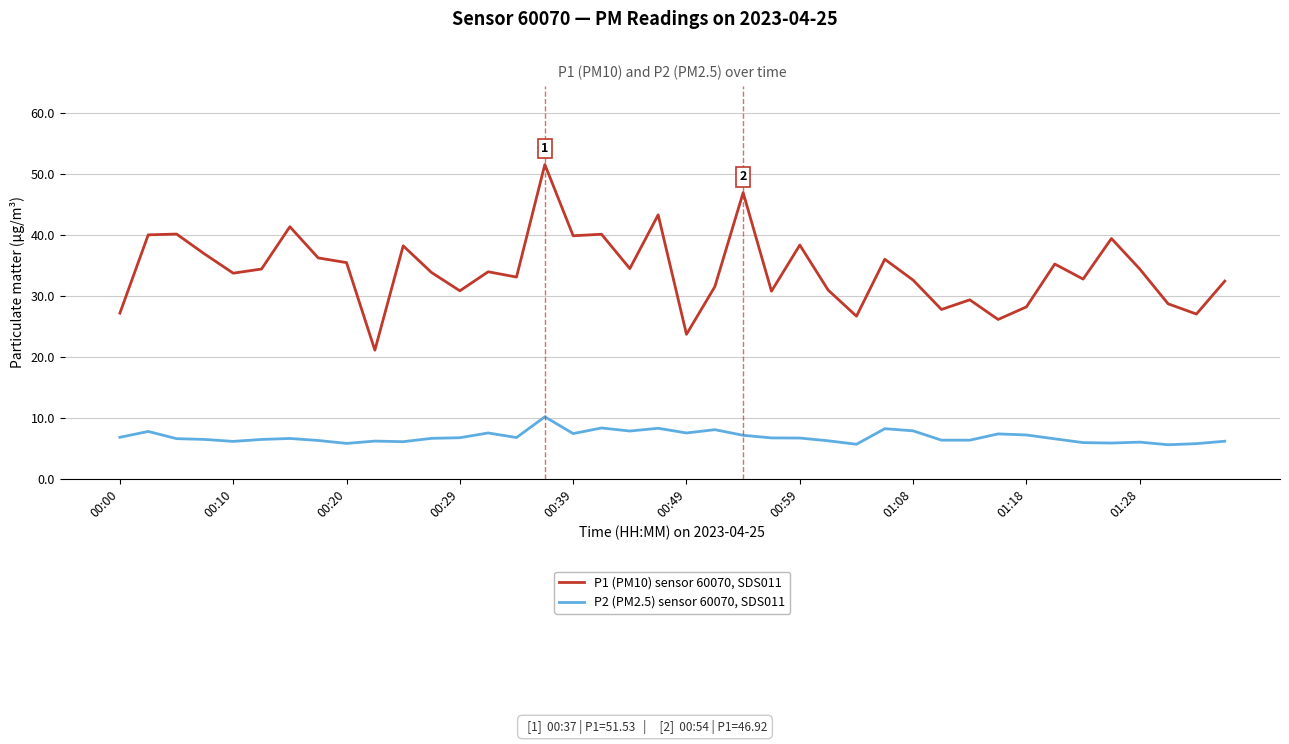

True or false: P2 (PM2.5) sensor 60070, SDS011 and P1 (PM10) sensor 60070, SDS011 cross at least once.

False